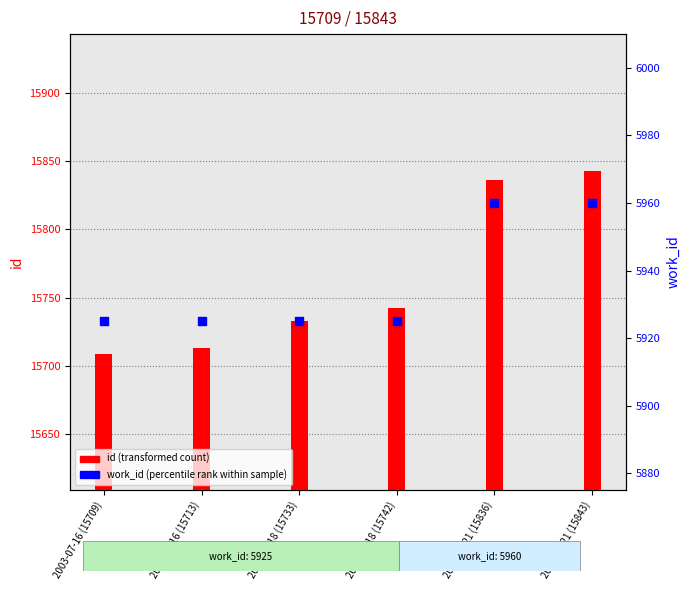

What are all the series names shown in the legend?

id (transformed count), work_id (percentile rank within sample)